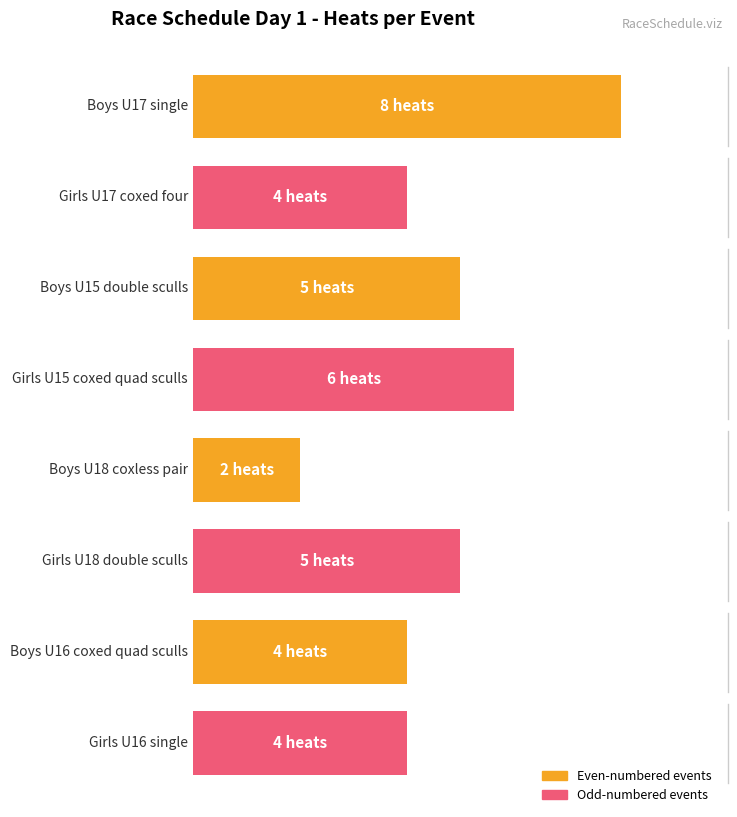

Count the heat values in the range 4 to 6.

6